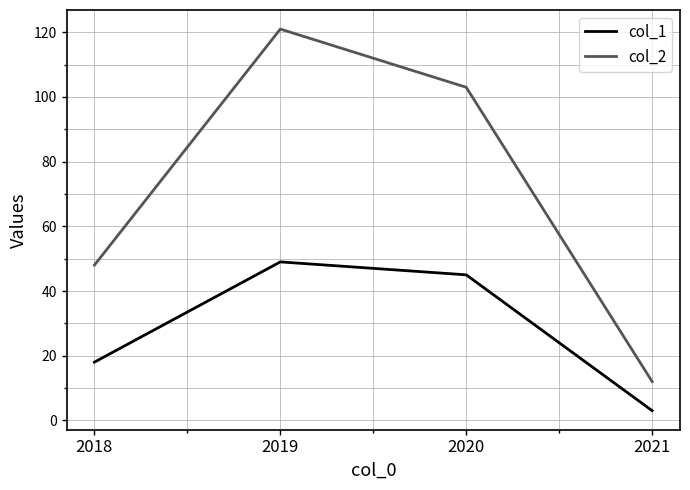

List the series in order of their overall mean, highest first.

col_2, col_1